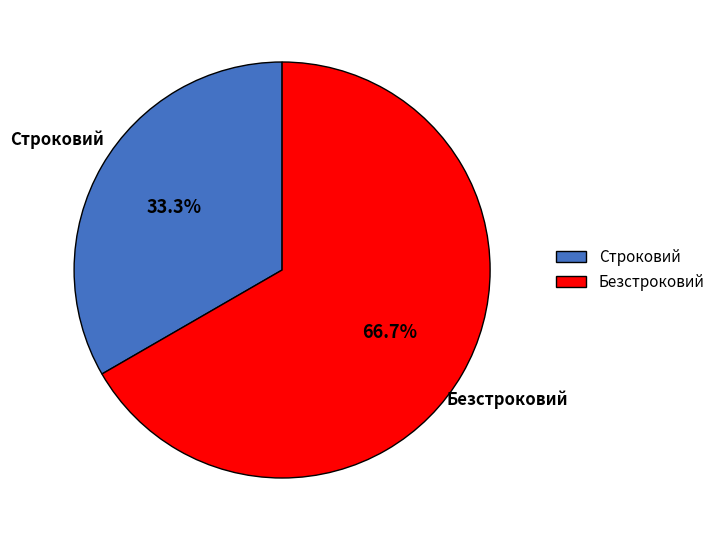

To the nearest percent, what is the combined percentage of Строковий and Безстроковий?

100%